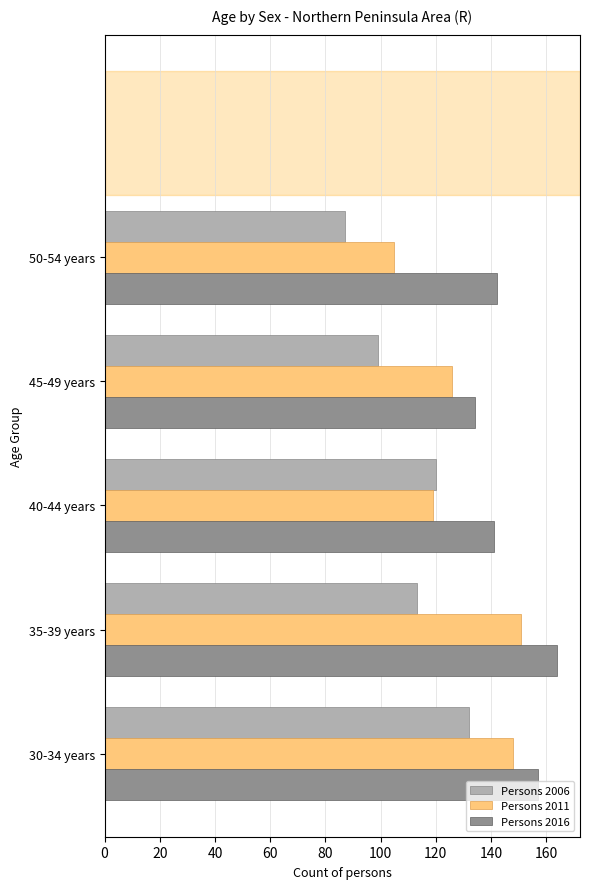

The Persons 2016 series shows 142 at 50-54 years. True or false?

True